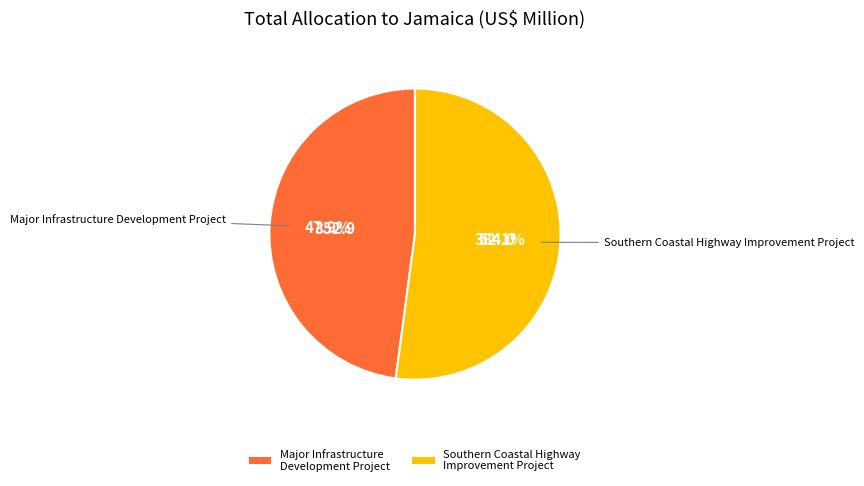

To the nearest percent, what is the difference between the largest and smallest slice percentages?

4%